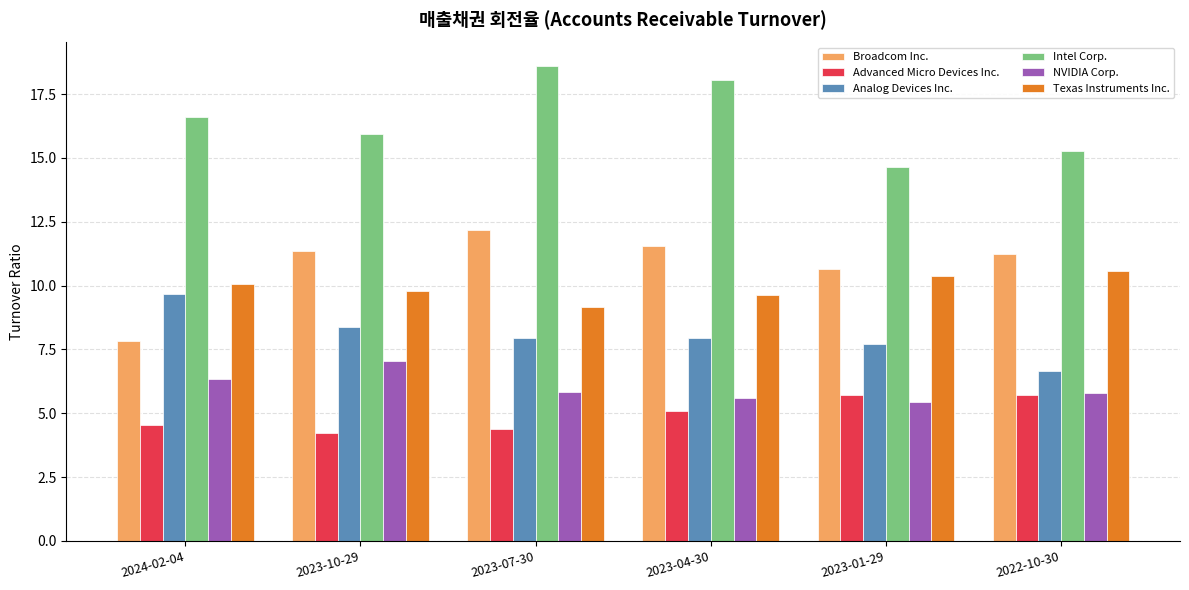

What is the total value across all series at 2022-10-30?

55.2